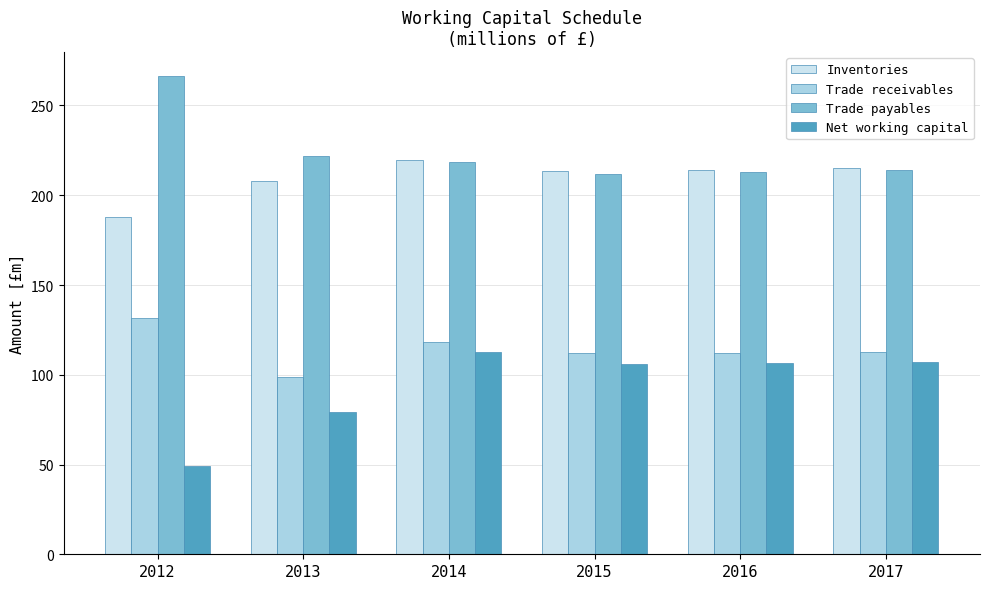

What is the average value of the Trade payables series?

224.2